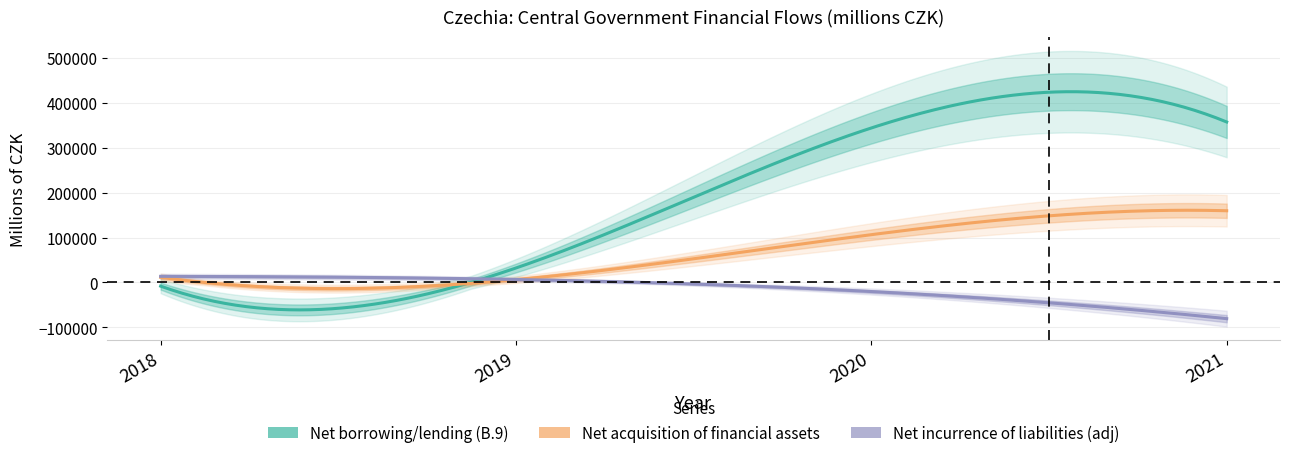

List the labels in order of Net incurrence of liabilities (adj) value, largest first.

2018, 2019, 2020, 2021